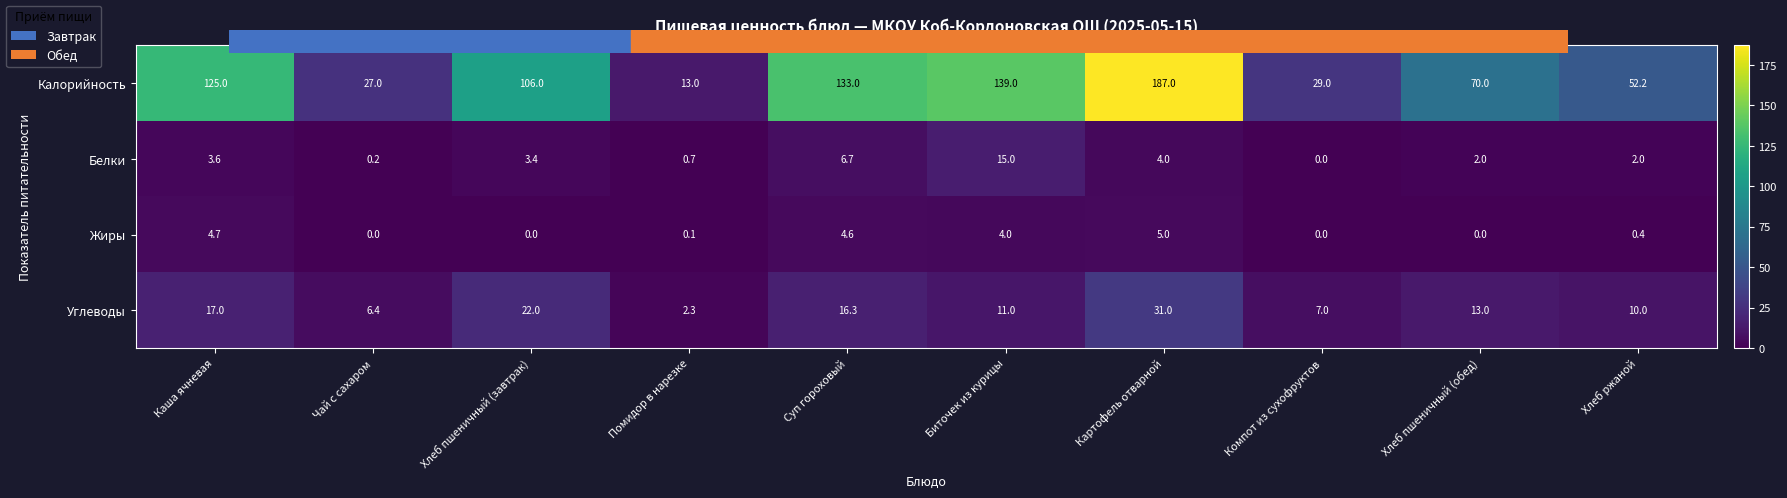

Which category has the lowest value in the Белки series?

Компот из сухофруктов